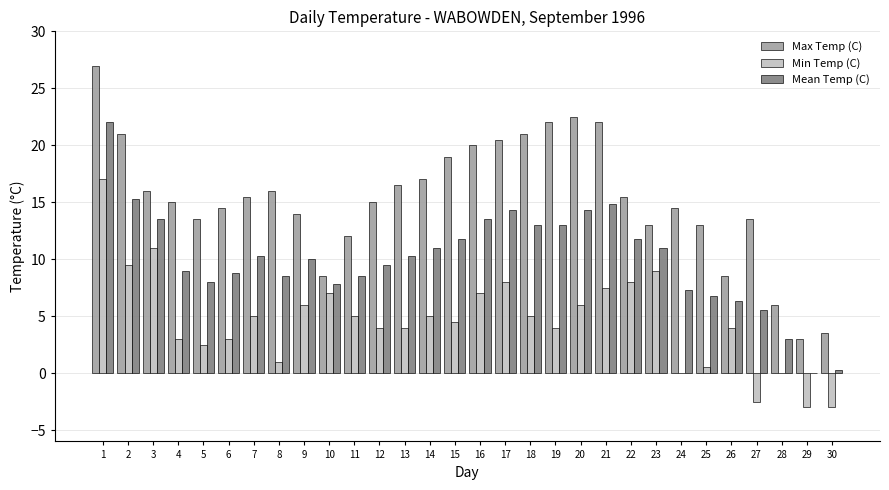

What is the sum of all Min Temp (C) values?

138.0